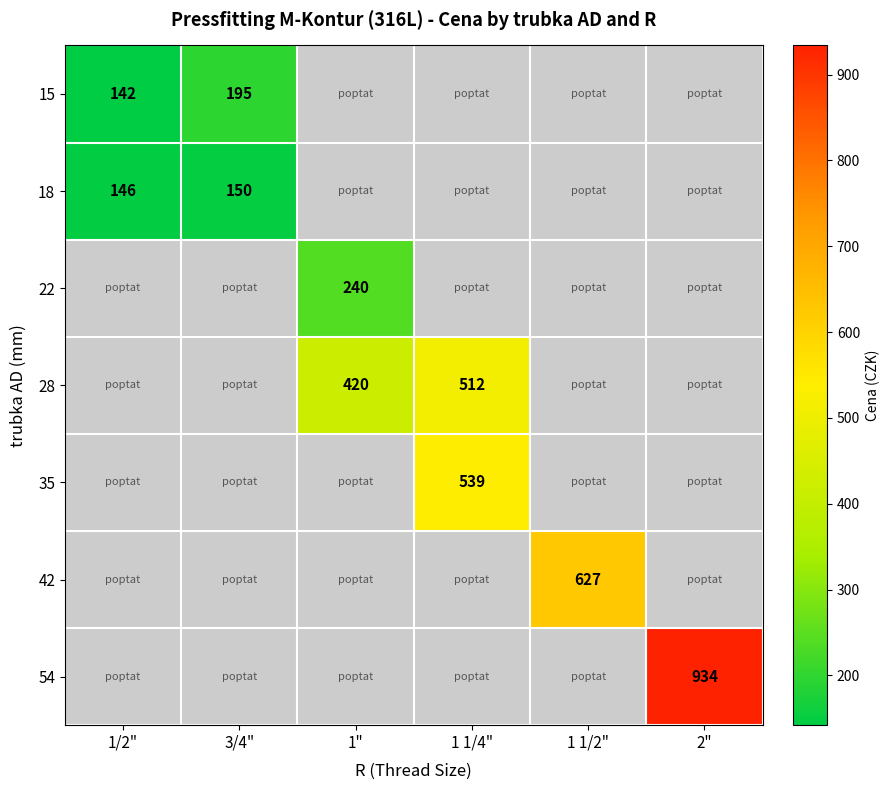

True or false: 42 has a value of 627 at 1 1/2".

True